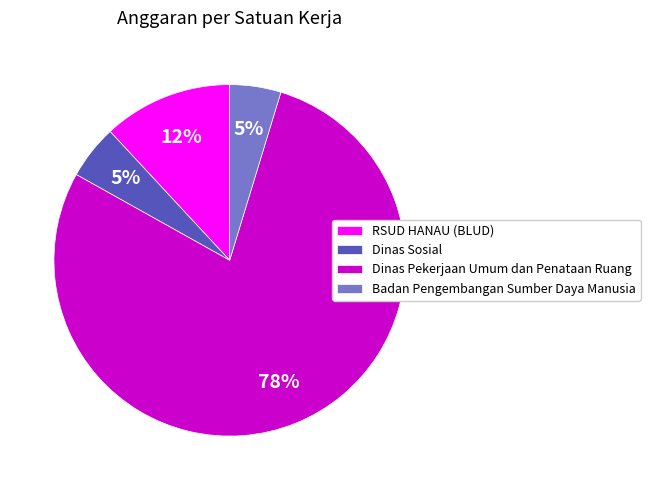

Is it true that Dinas Pekerjaan Umum dan Penataan Ruang is 85% of the pie?

False